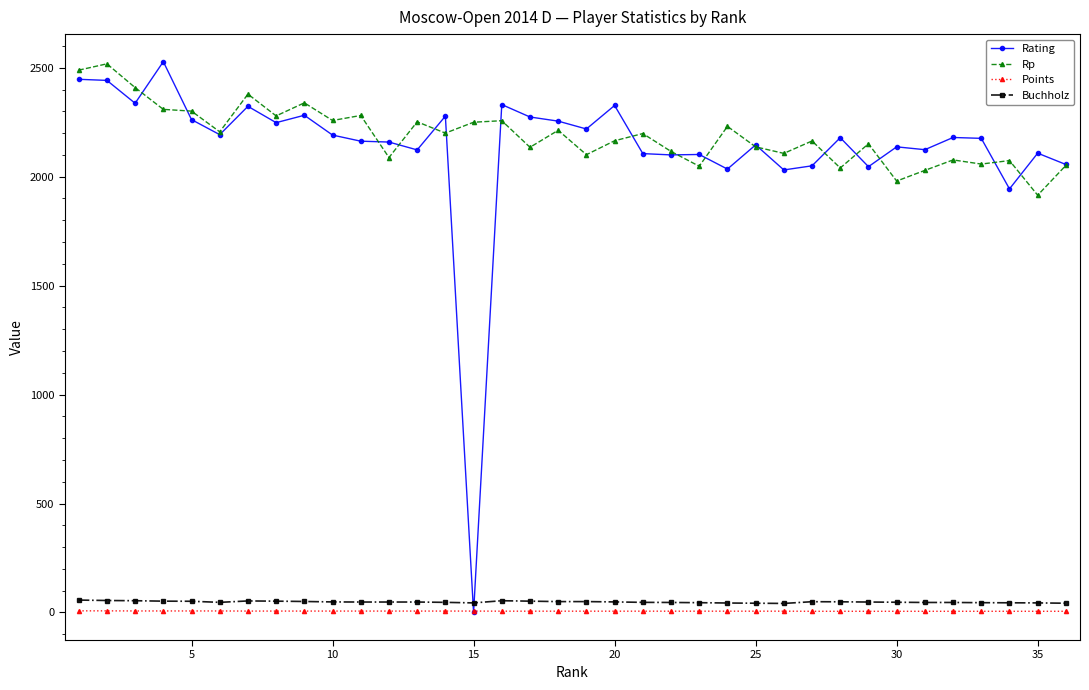

Which series has the widest spread of values?

Rating